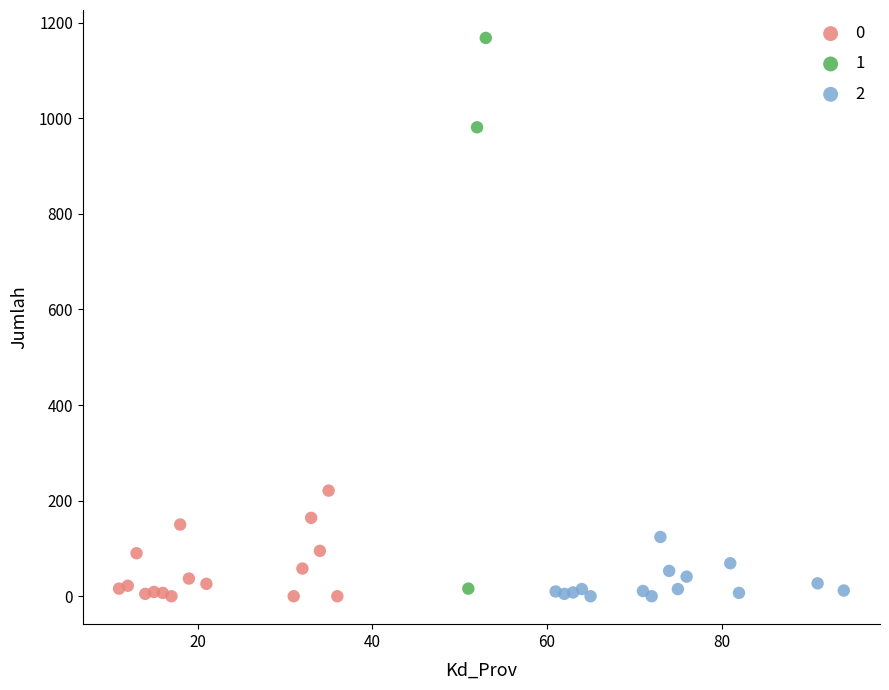

What are all the series names shown in the legend?

0, 1, 2